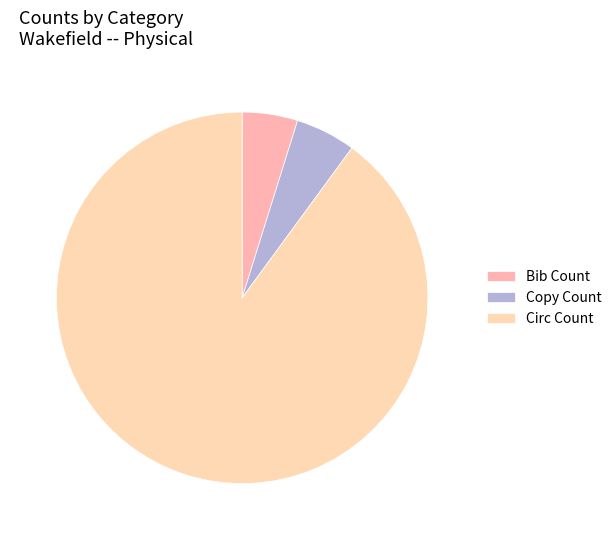

Combined, what portion of the pie is Circ Count and Copy Count?

95.2%